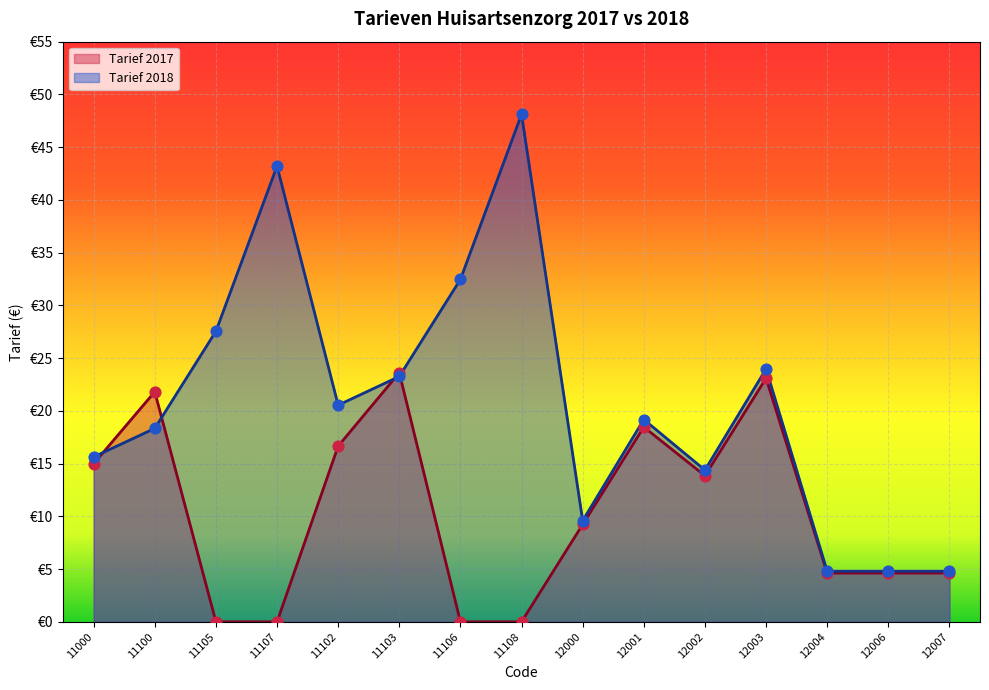

Which series reaches the minimum Y coordinate?

Tarief 2017